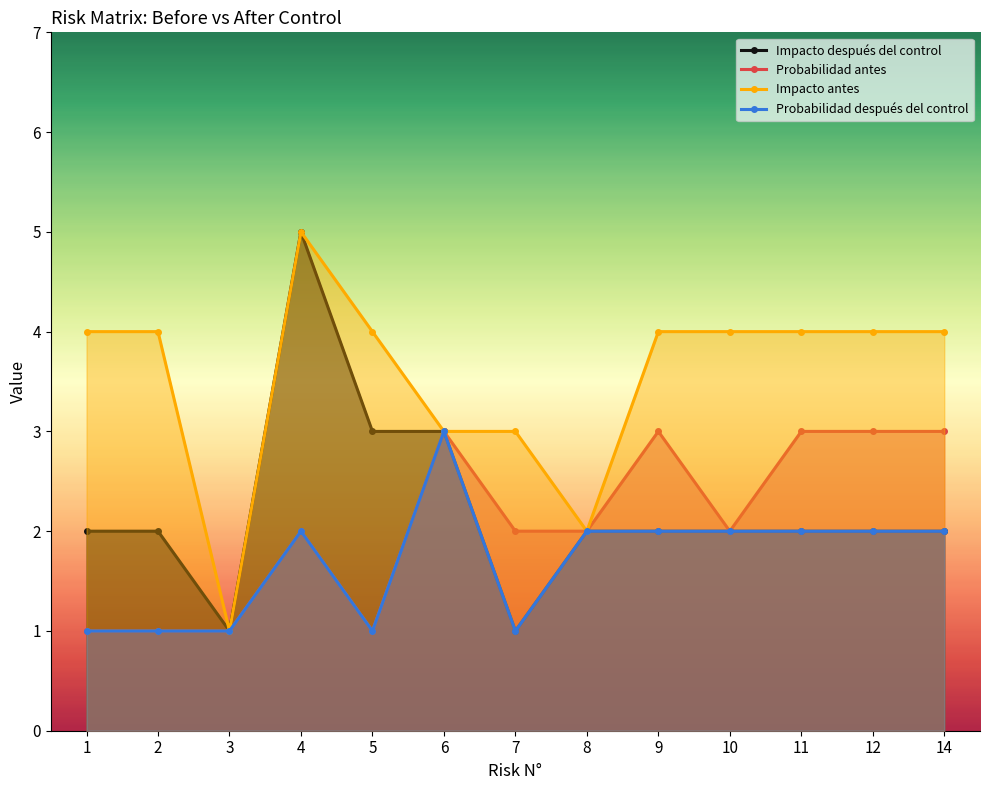

At 14, list the series in order from largest to smallest.

Impacto antes, Probabilidad antes, Impacto después del control, Probabilidad después del control